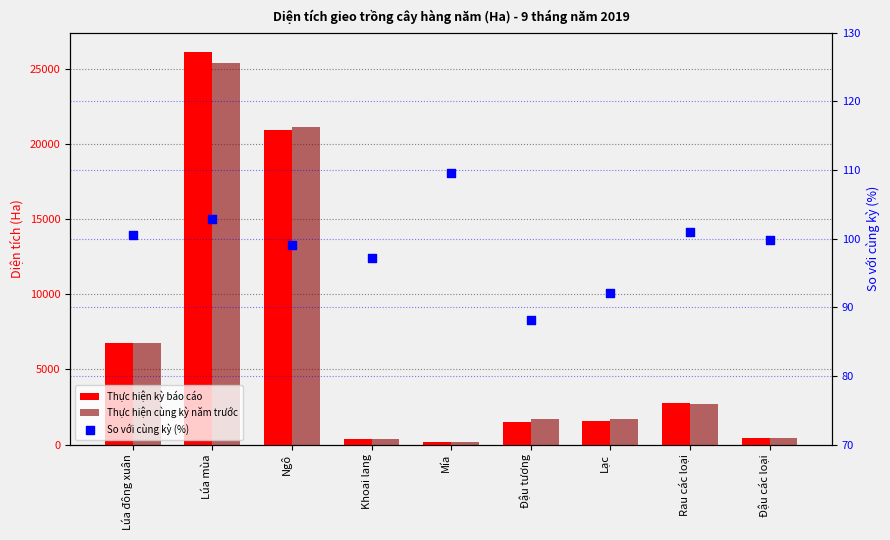

What is the total value across all series at Lạc?

3310.6